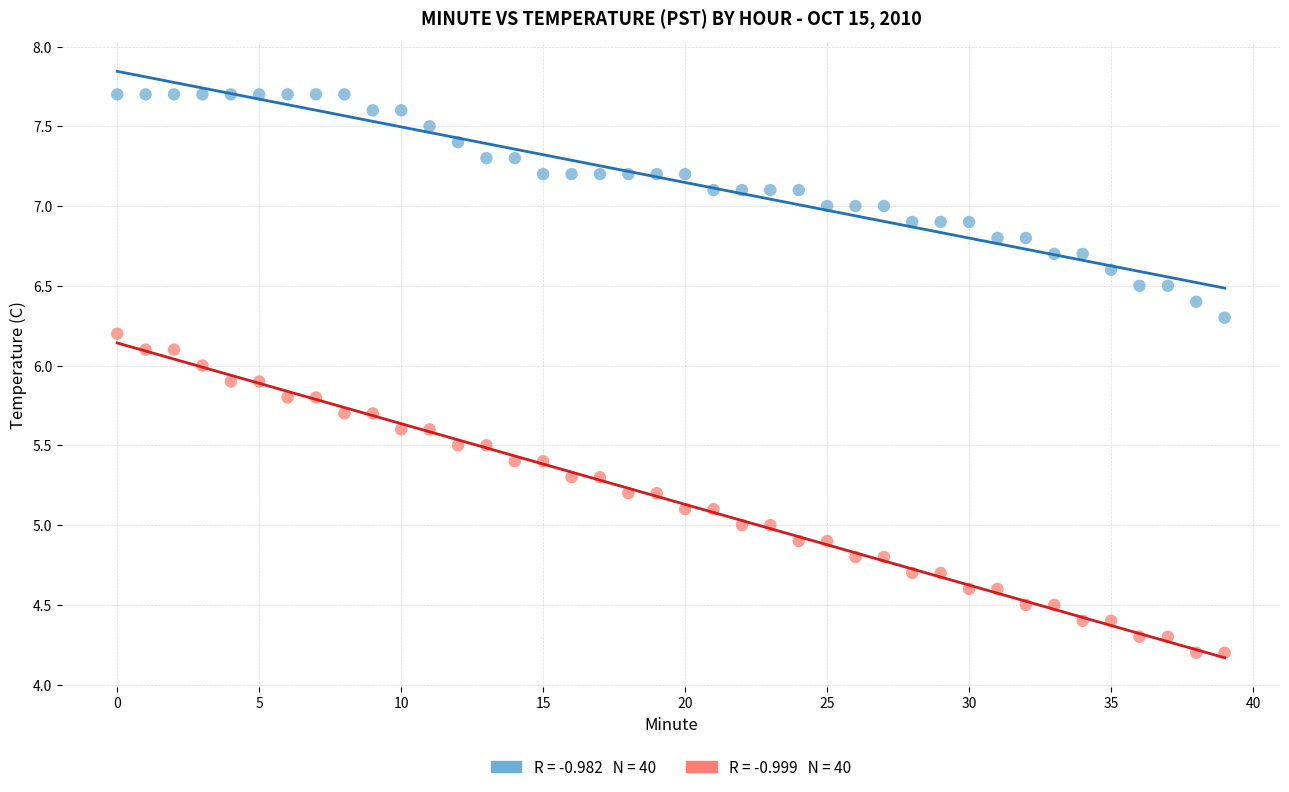

Across all data points, what is the range of Y values (max minus min)?

3.5